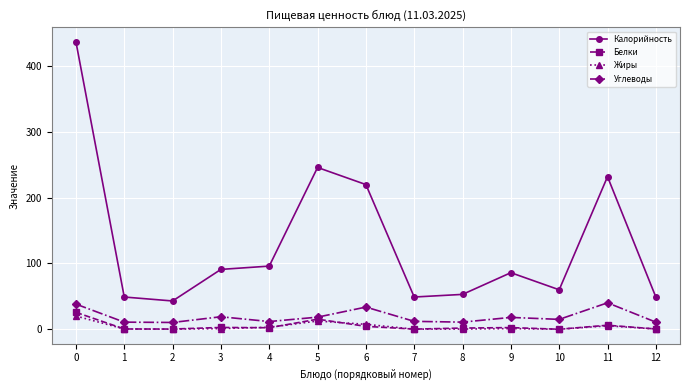

How many series are shown in this chart?

4